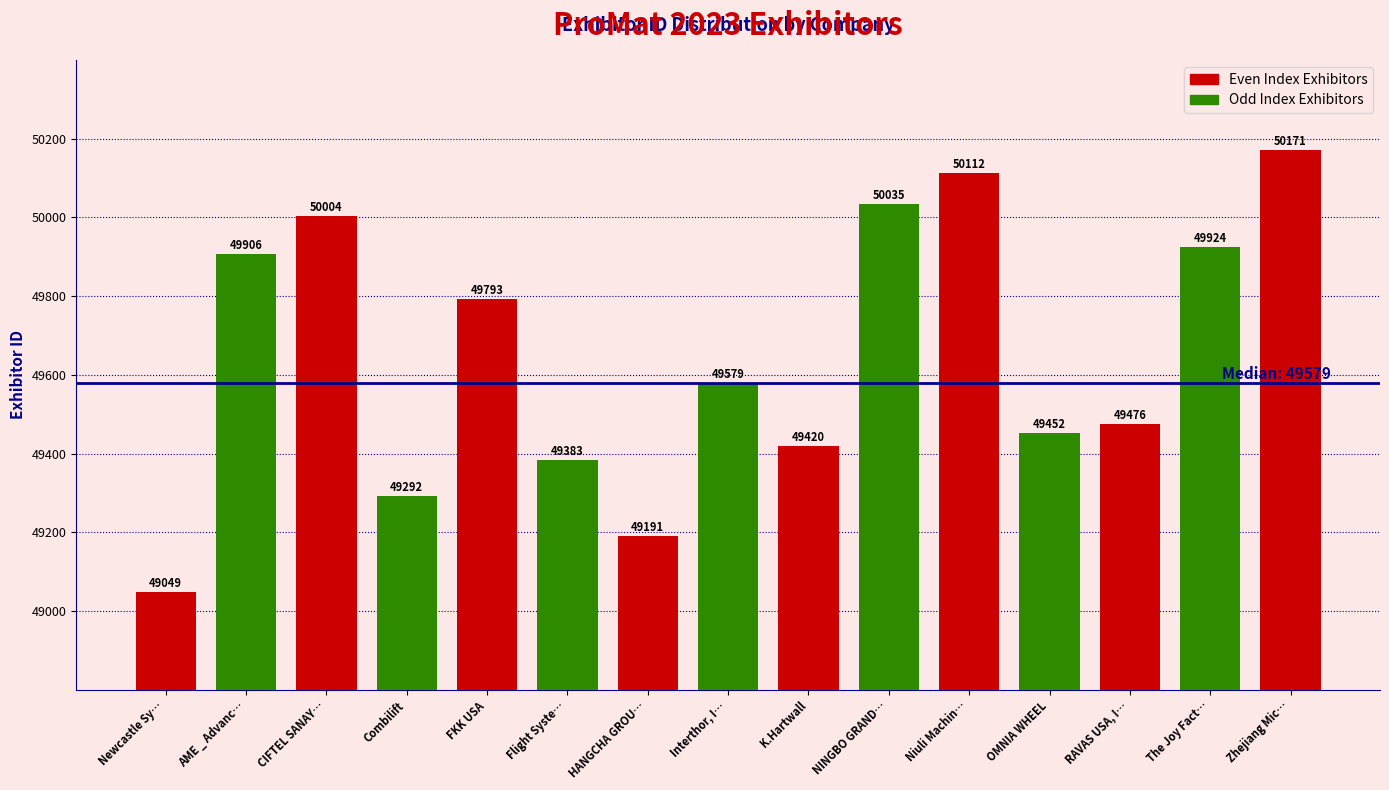

Reading left to right, list all the values displayed in this chart.

Newcastle Systems=49049	AME _ Advanced Microwave Engineering=49906	CIFTEL SANAYI TEKERLEKLERI A.S.=50004	Combilift=49292	FKK USA=49793	Flight Systems Industrial Products=49383	HANGCHA GROUP CO., LTD.=49191	Interthor, Inc.=49579	K.Hartwall=49420	NINGBO GRANDLIFTING CO.,LIMITED=50035	Niuli Machinery Manufacture Co., Ltd=50112	OMNIA WHEEL=49452	RAVAS USA, INC=49476	The Joy Factory=49924	Zhejiang Microlift Electric Technology=50171